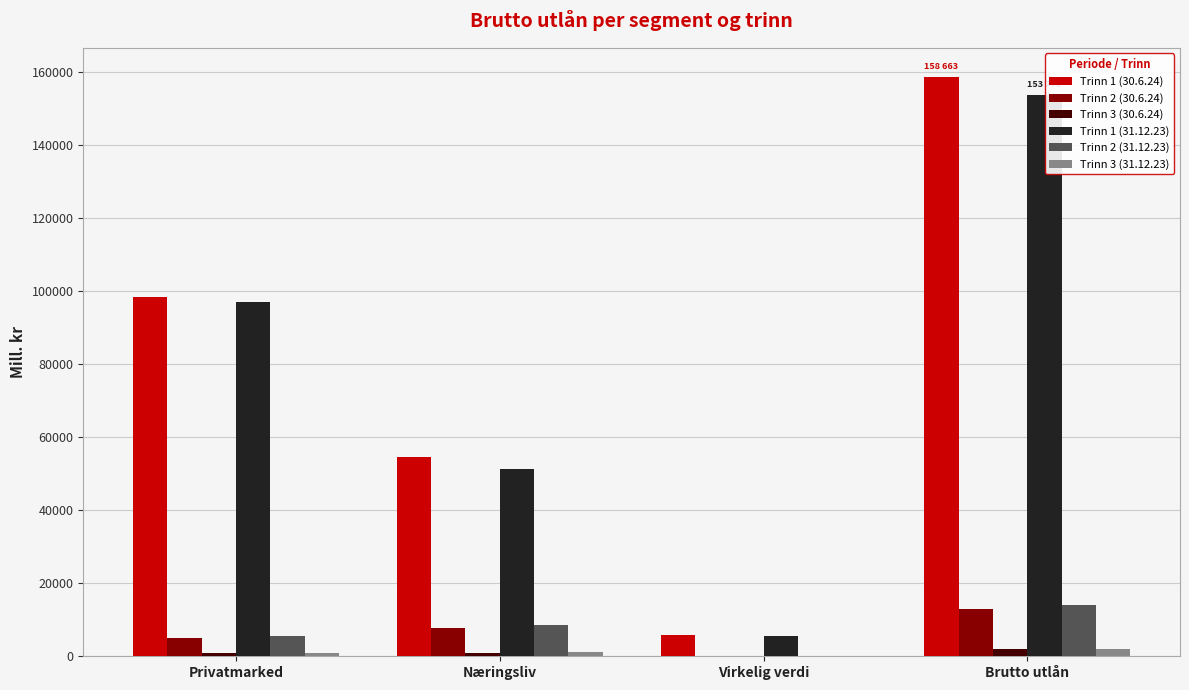

The value of Trinn 3 (31.12.23) at Virkelig verdi is 0. True or false?

True